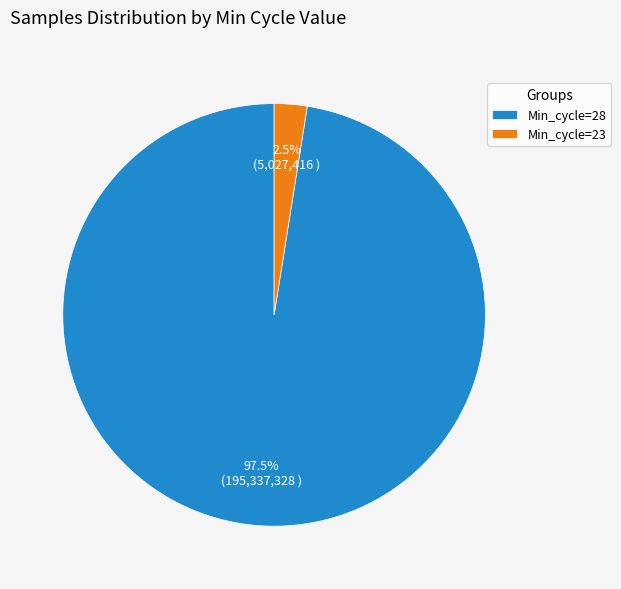

Is there any slice that represents more than half of the pie?

Yes